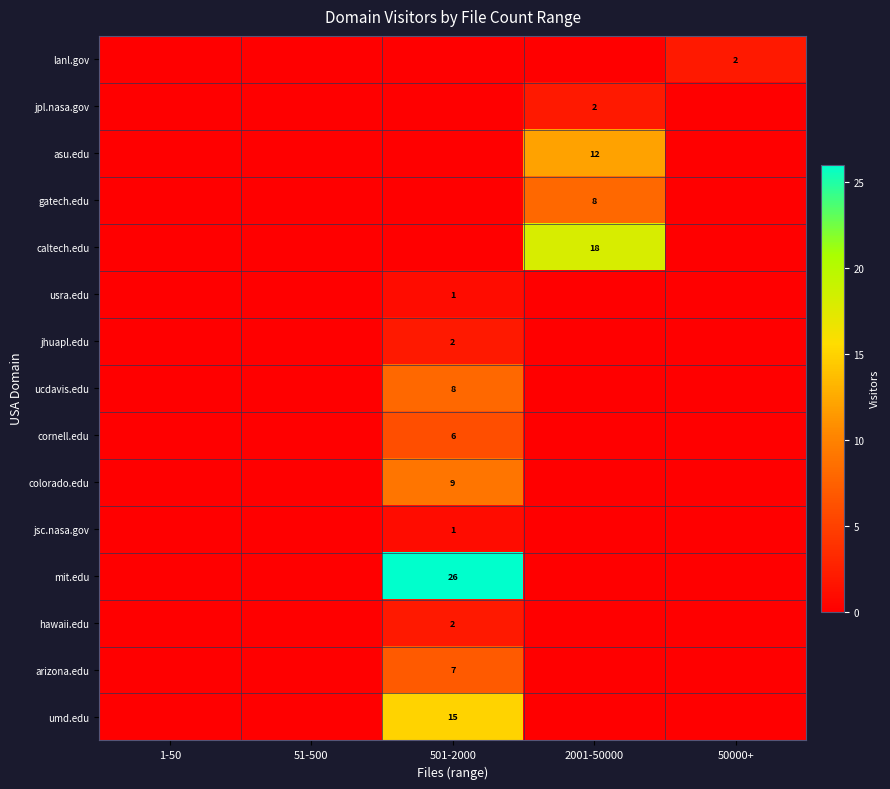

The value of cornell.edu at 501-2000 is 6. True or false?

True